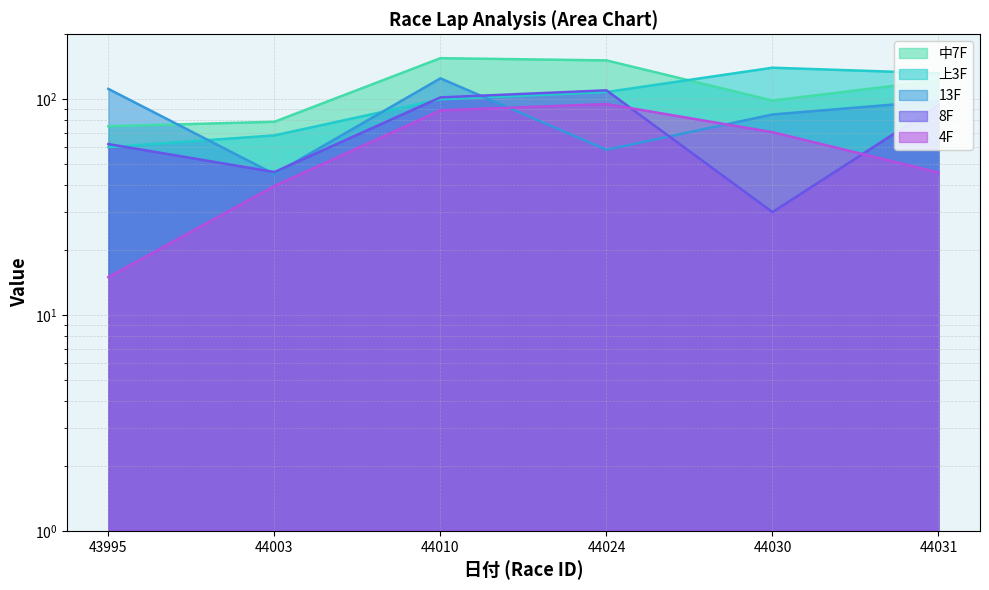

At 44024, list the series in order from smallest to largest.

13F, 4F, 上3F, 8F, 中7F